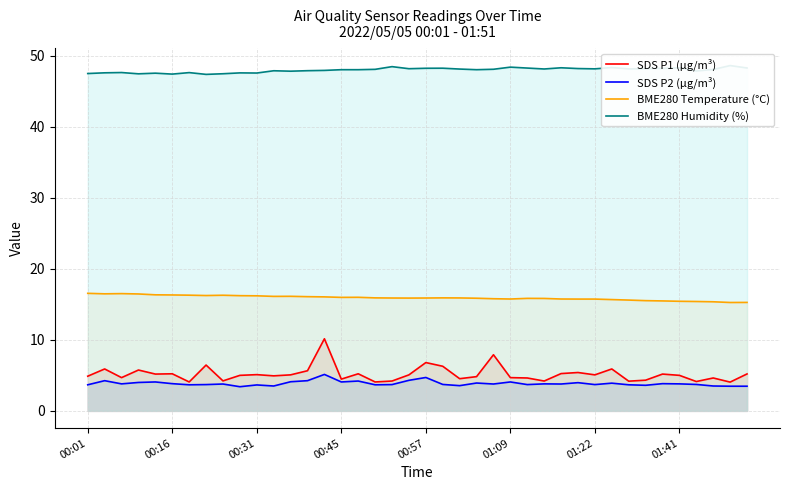

True or false: SDS P1 (µg/m³) and SDS P2 (µg/m³) cross at least once.

False